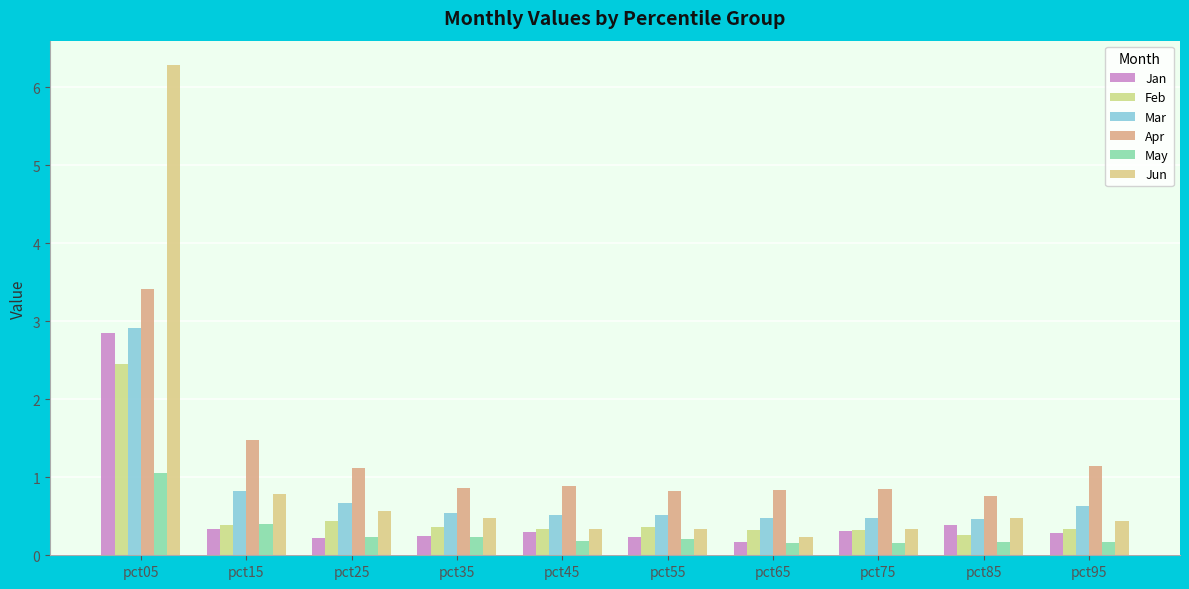

What is the sum of the Apr values at pct05 and pct35?

4.3